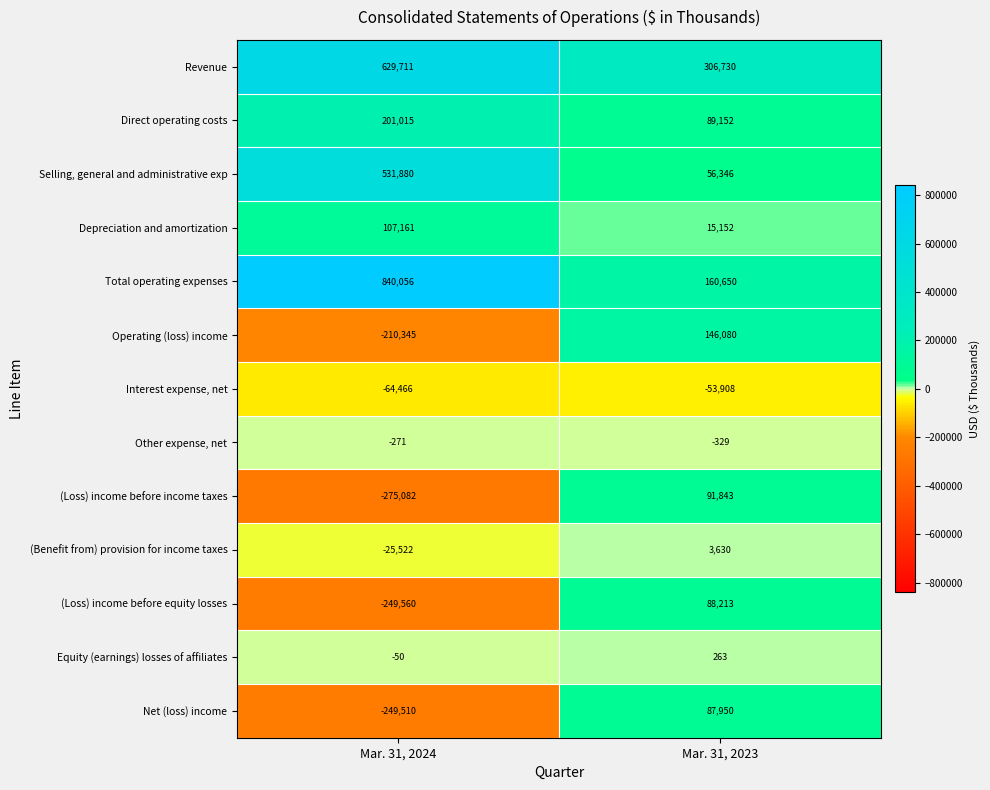

What is the sum of the Other expense, net values at Mar. 31, 2024 and Mar. 31, 2023?

-600